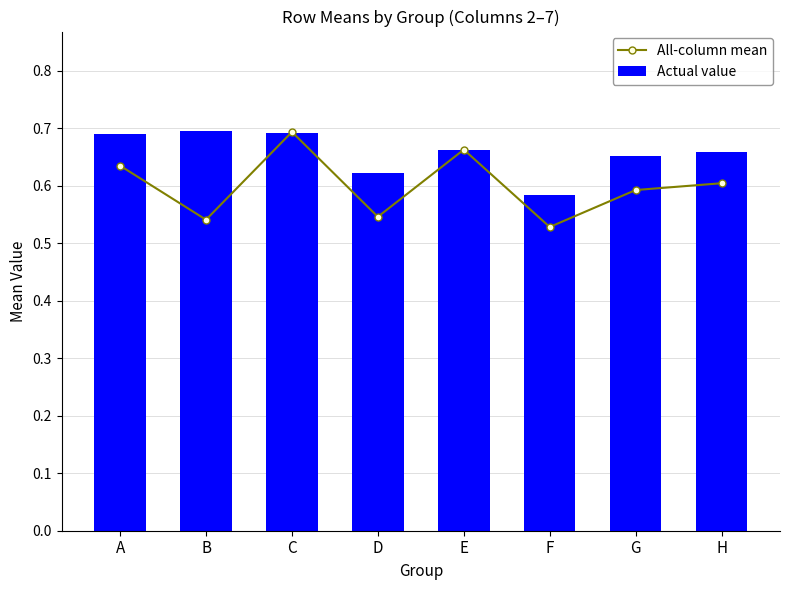

The Actual value series shows 0.6 at D. True or false?

True